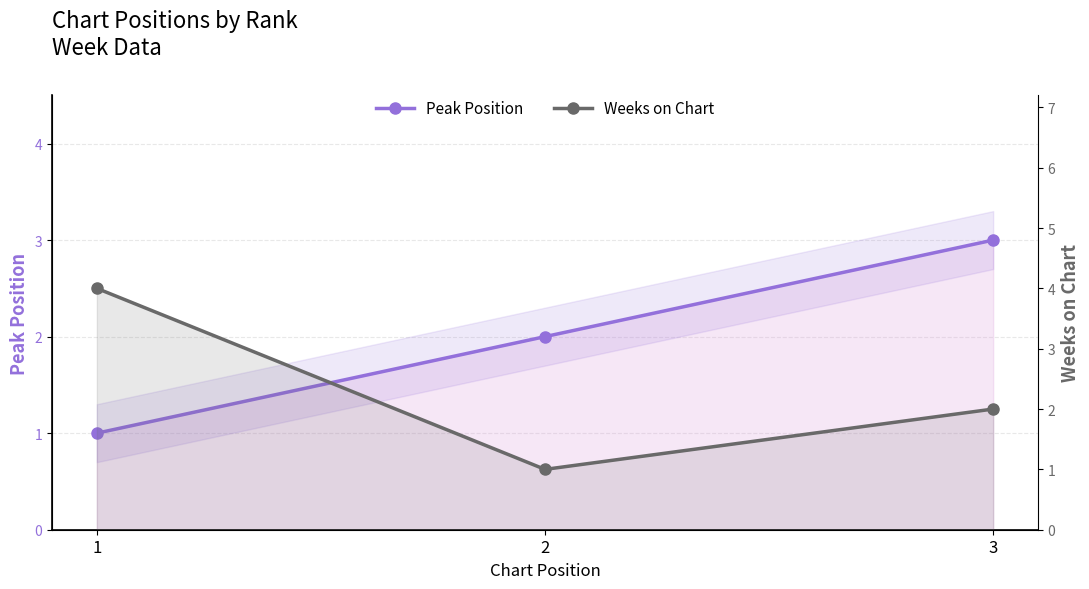

At 1, list the series in order from smallest to largest.

Peak Position, Weeks on Chart